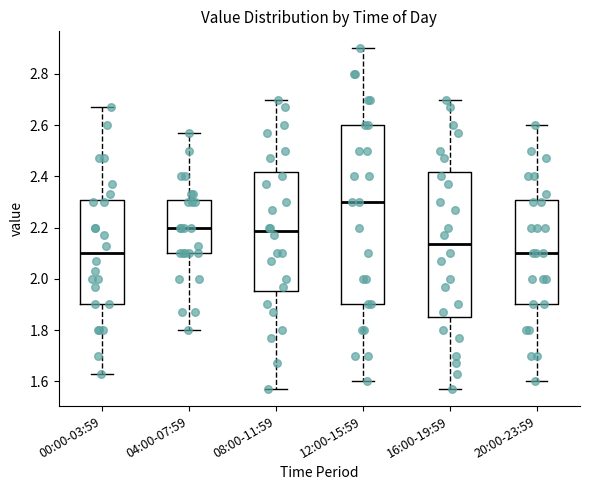

Reading left to right, transcribe this box plot: for each box, give where its median line is, the range the box spans, and where its two whiskers end, as read against the y-axis. The values are not printed on the chart, so give them approximately, as read against the axis.

00:00-03:59: median 2.10, box 1.90 to 2.30, whiskers 1.64 to 2.68
04:00-07:59: median 2.20, box 2.10 to 2.30, whiskers 1.80 to 2.58
08:00-11:59: median 2.18, box 1.96 to 2.42, whiskers 1.58 to 2.70
12:00-15:59: median 2.30, box 1.90 to 2.60, whiskers 1.60 to 2.90
16:00-19:59: median 2.14, box 1.86 to 2.42, whiskers 1.58 to 2.70
20:00-23:59: median 2.10, box 1.90 to 2.30, whiskers 1.60 to 2.60